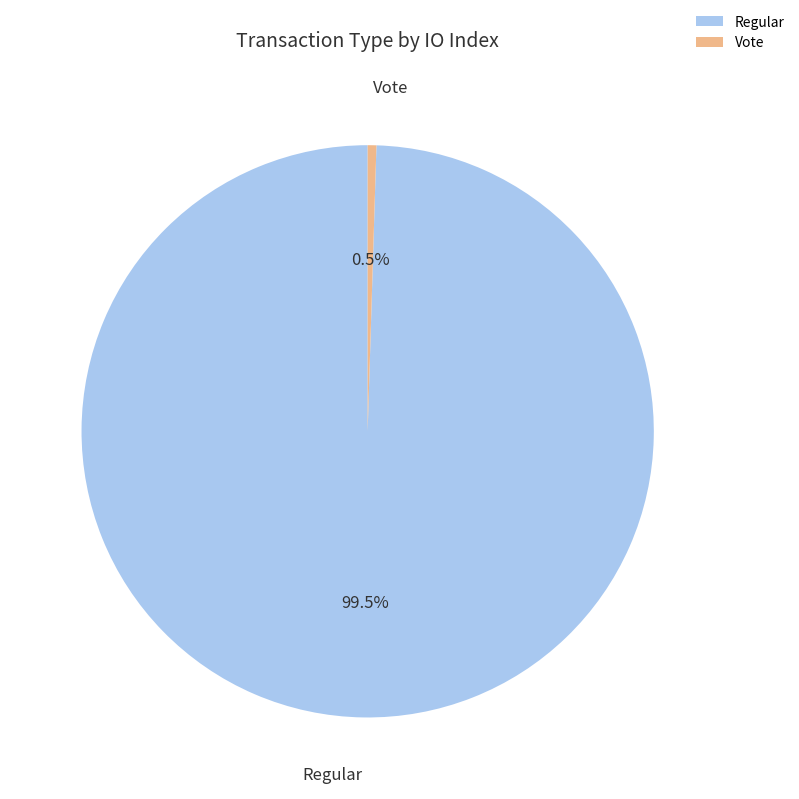

Which slice is the smallest?

Vote